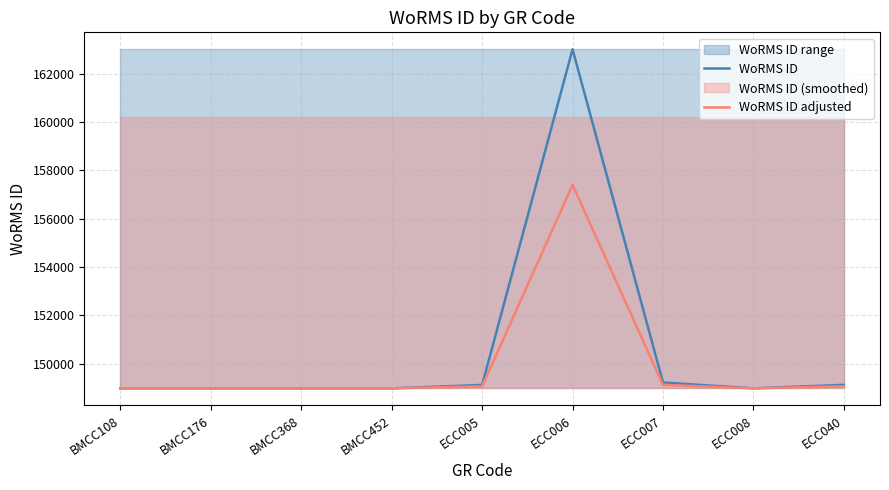

What is the approximate value of WoRMS ID adjusted at BMCC108?

148985.0